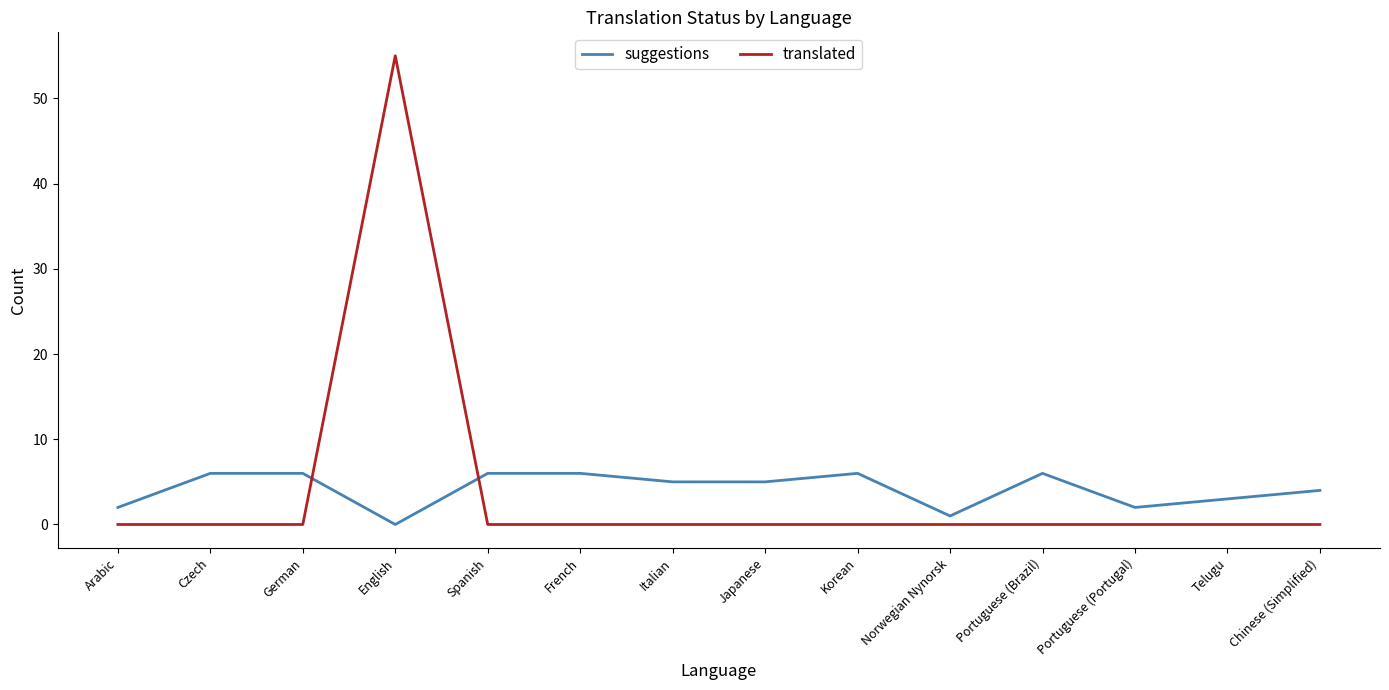

At which category is the sum across all series the highest?

English